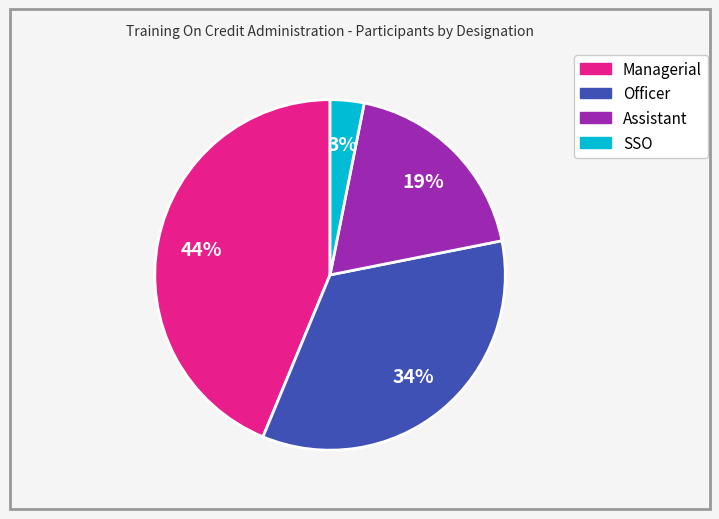

What is the ratio of the value at SSO to the value at Assistant?

0.2